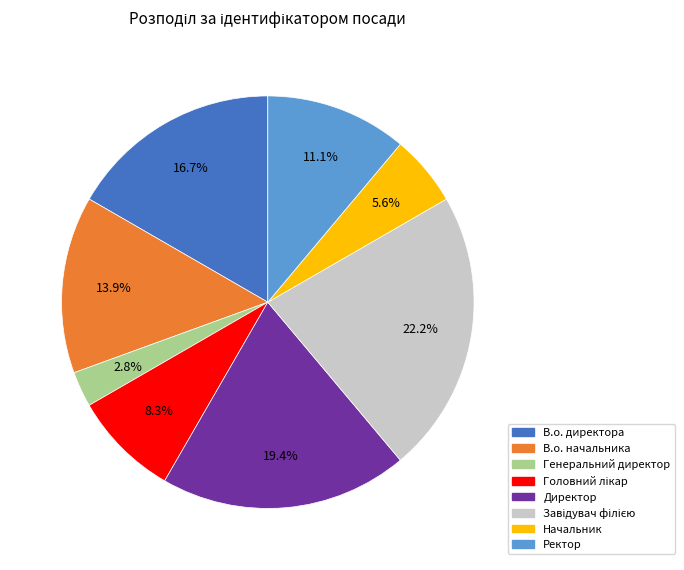

Which category has the smallest portion of the pie?

Генеральний директор